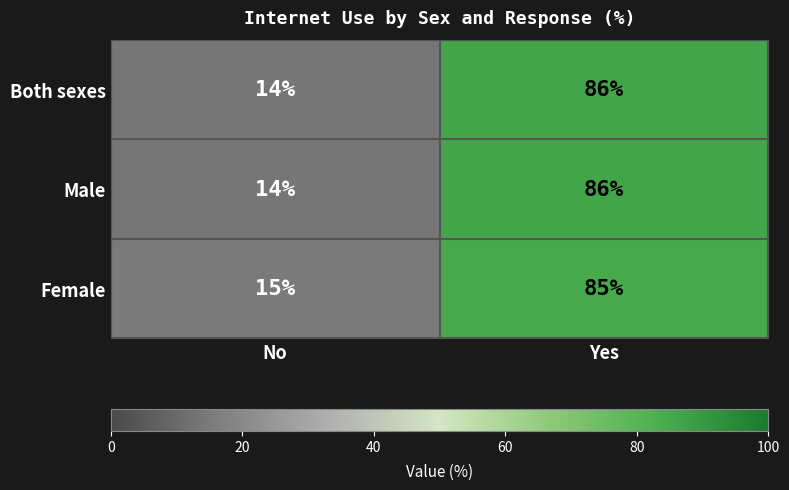

Is the value of Both sexes at Yes greater than the value of Male at No?

Yes